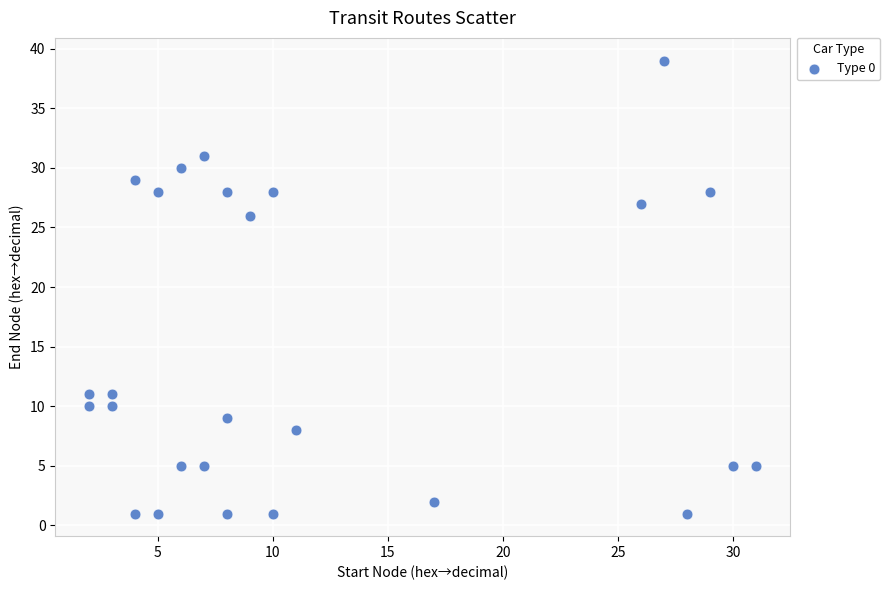

What Y value in the scatter plot is closest to 20?

26